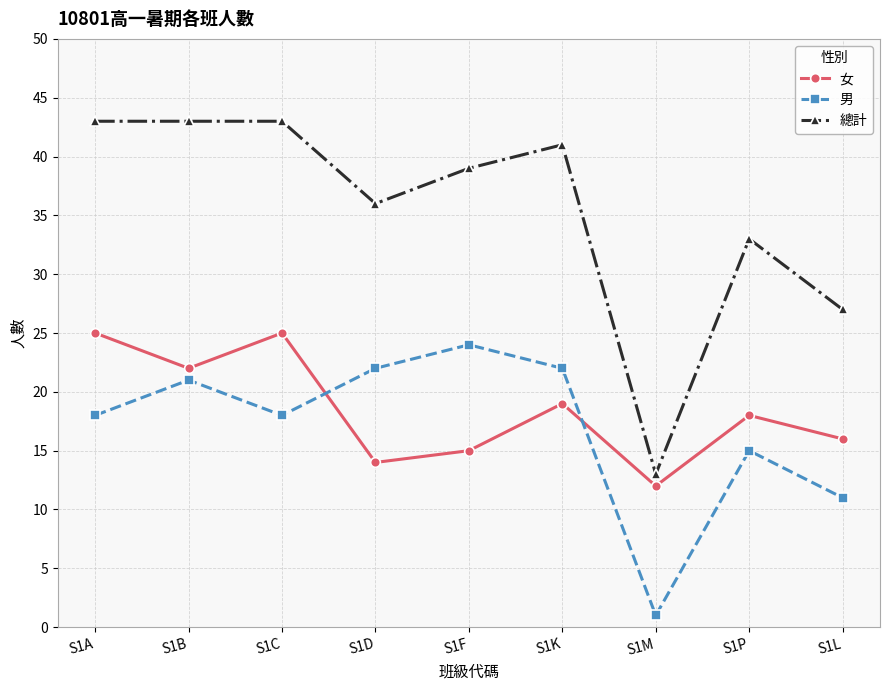

Rank the series by their maximum value, from highest to lowest.

總計, 女, 男